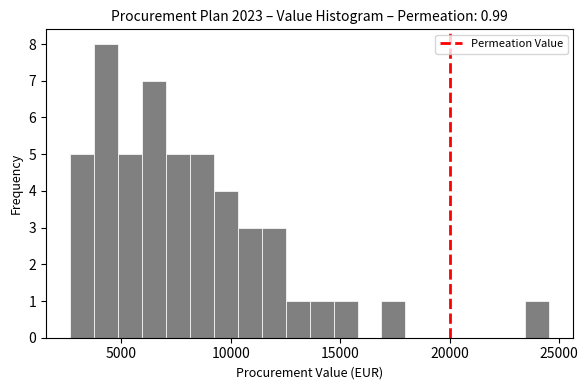

Read against the x-axis, roughly where is the centre of the tallest bar?

4500